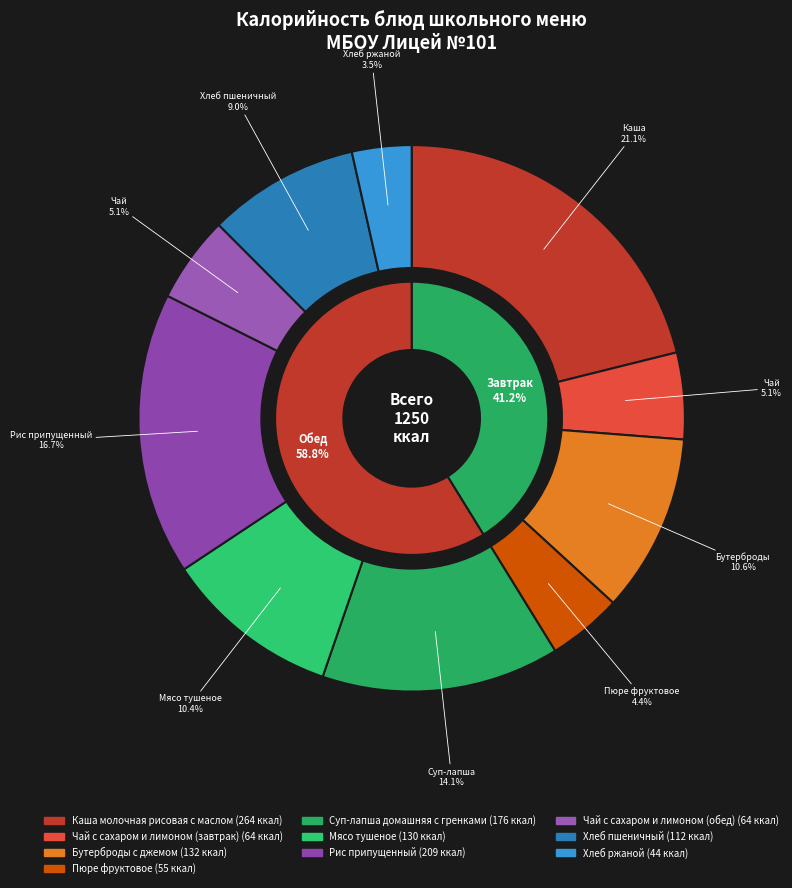

Count the number of slices in the pie.

10